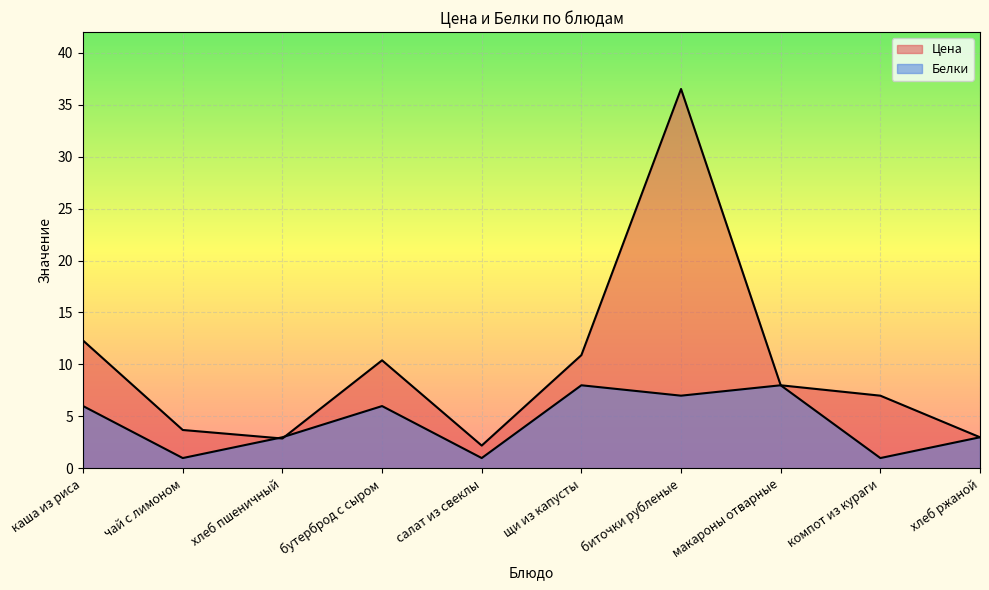

What is the label of the 5th point from the left?

салат из свеклы